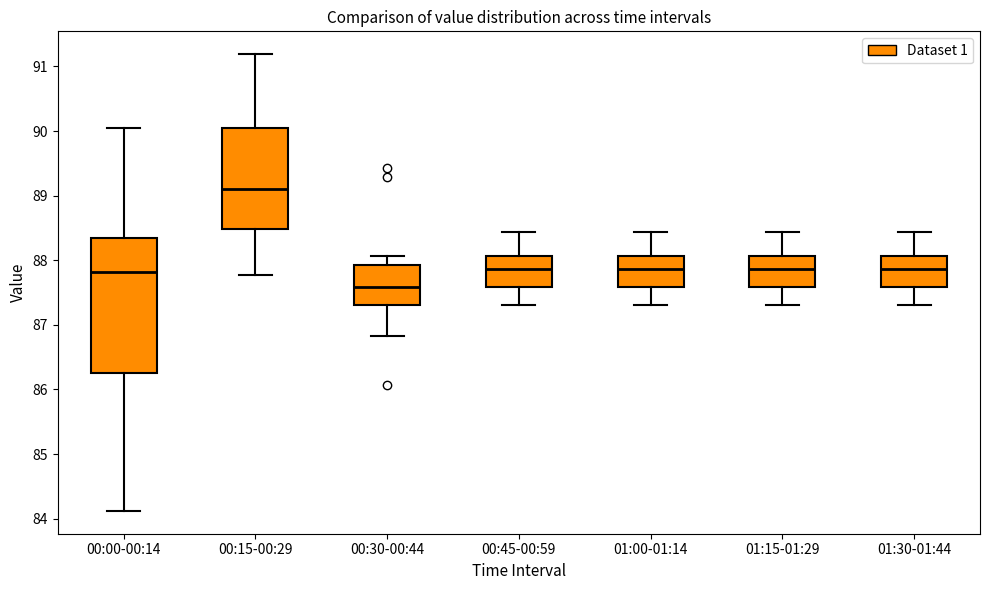

Reading left to right, transcribe this box plot: for each box, give where its median line is, the range the box spans, and where its two whiskers end, as read against the y-axis. The values are not printed on the chart, so give them approximately, as read against the axis.

00:00-00:14: median 87.8, box 86.3 to 88.3, whiskers 84.1 to 90.1
00:15-00:29: median 89.1, box 88.5 to 90.1, whiskers 87.8 to 91.2
00:30-00:44: median 87.6, box 87.3 to 87.9, whiskers 86.8 to 88.1
00:45-00:59: median 87.9, box 87.6 to 88.1, whiskers 87.3 to 88.4
01:00-01:14: median 87.9, box 87.6 to 88.1, whiskers 87.3 to 88.4
01:15-01:29: median 87.9, box 87.6 to 88.1, whiskers 87.3 to 88.4
01:30-01:44: median 87.9, box 87.6 to 88.1, whiskers 87.3 to 88.4